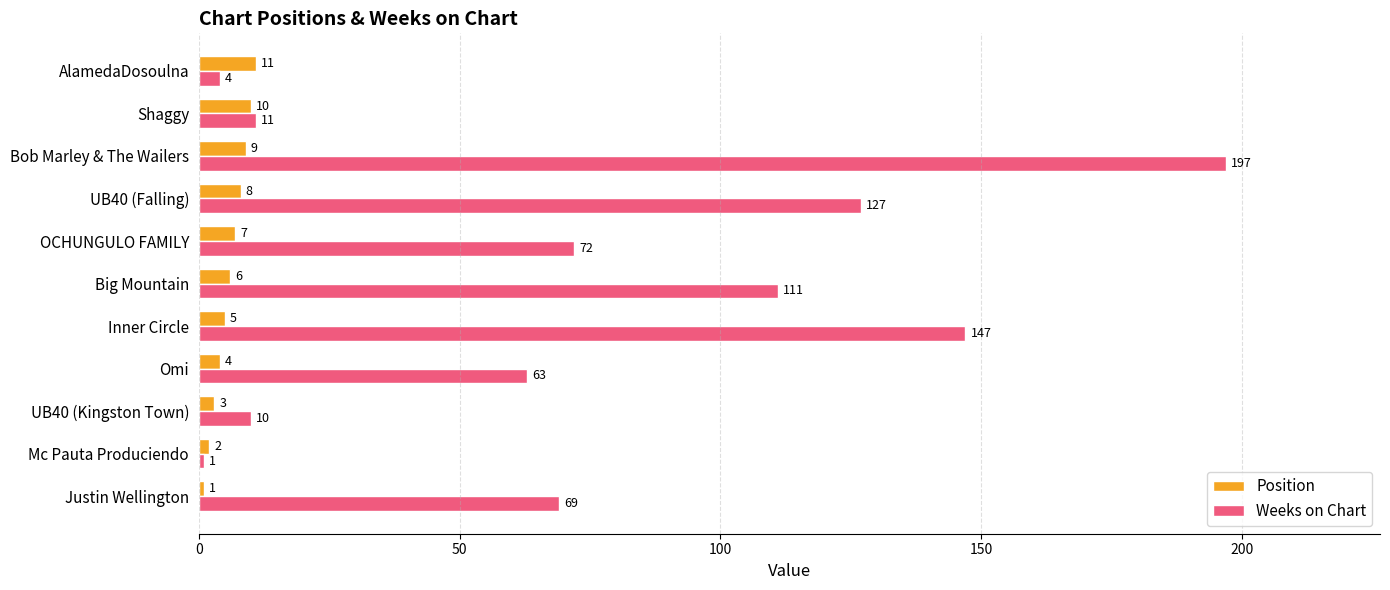

What is the spread (max minus min) of values at Inner Circle?

142